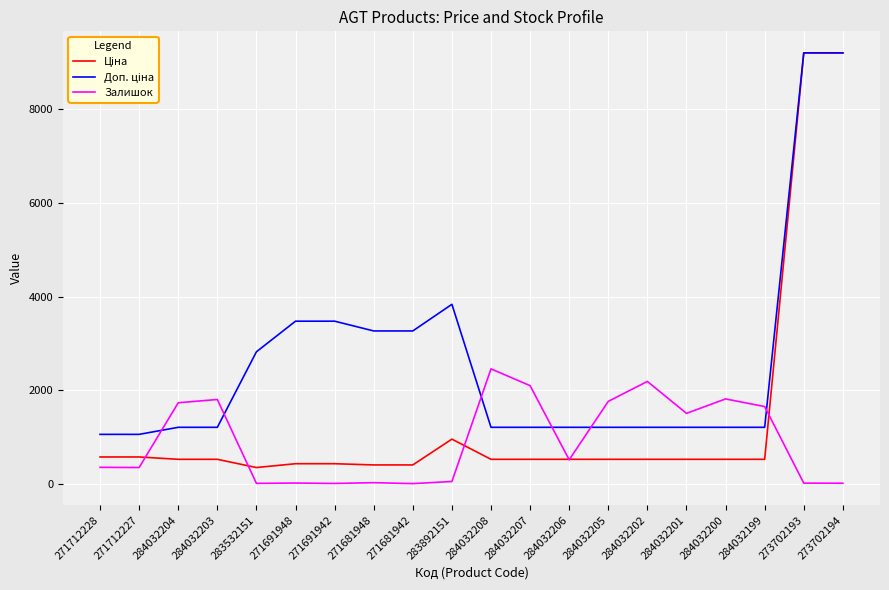

What is the total value across all series at 284032208?

4195.9